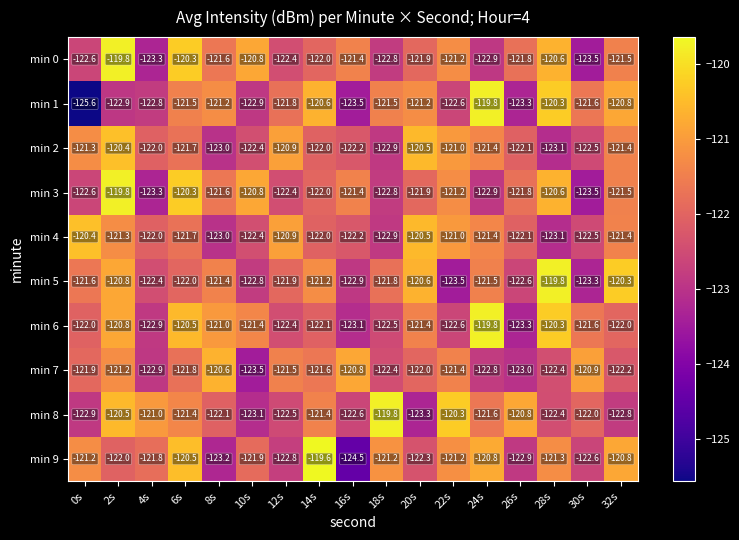

What is the difference between the min 2 values at 4s and 8s?

1.0